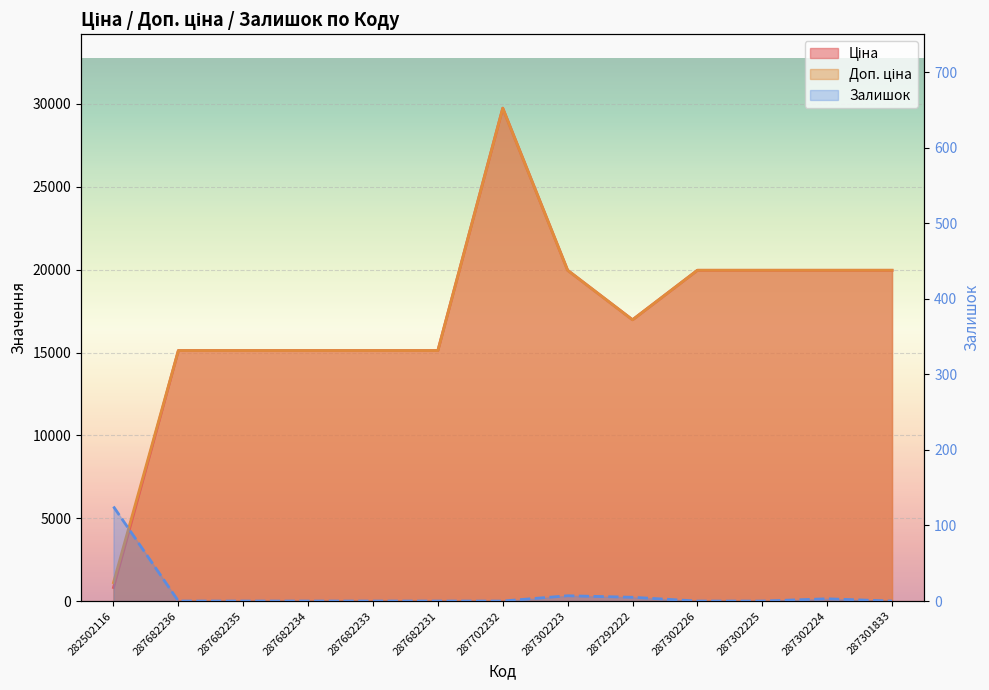

Between 282502116 and 287302226, which series saw the biggest shift?

Ціна